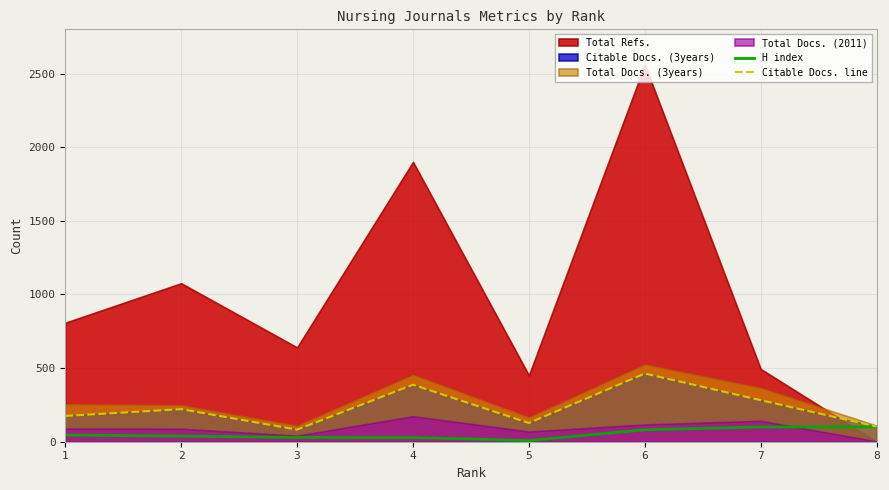

At which category does H index reach its first local valley?

5